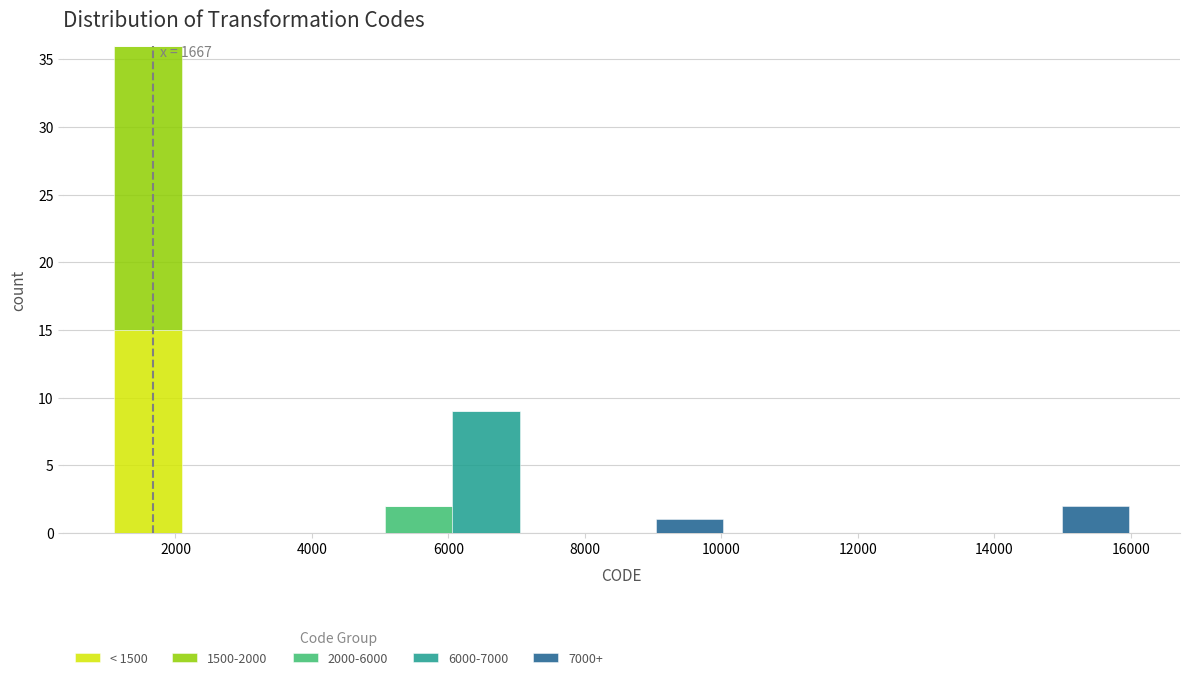

Which range on the x-axis has the tallest stacked bar (by total height)?

1200 to 2000